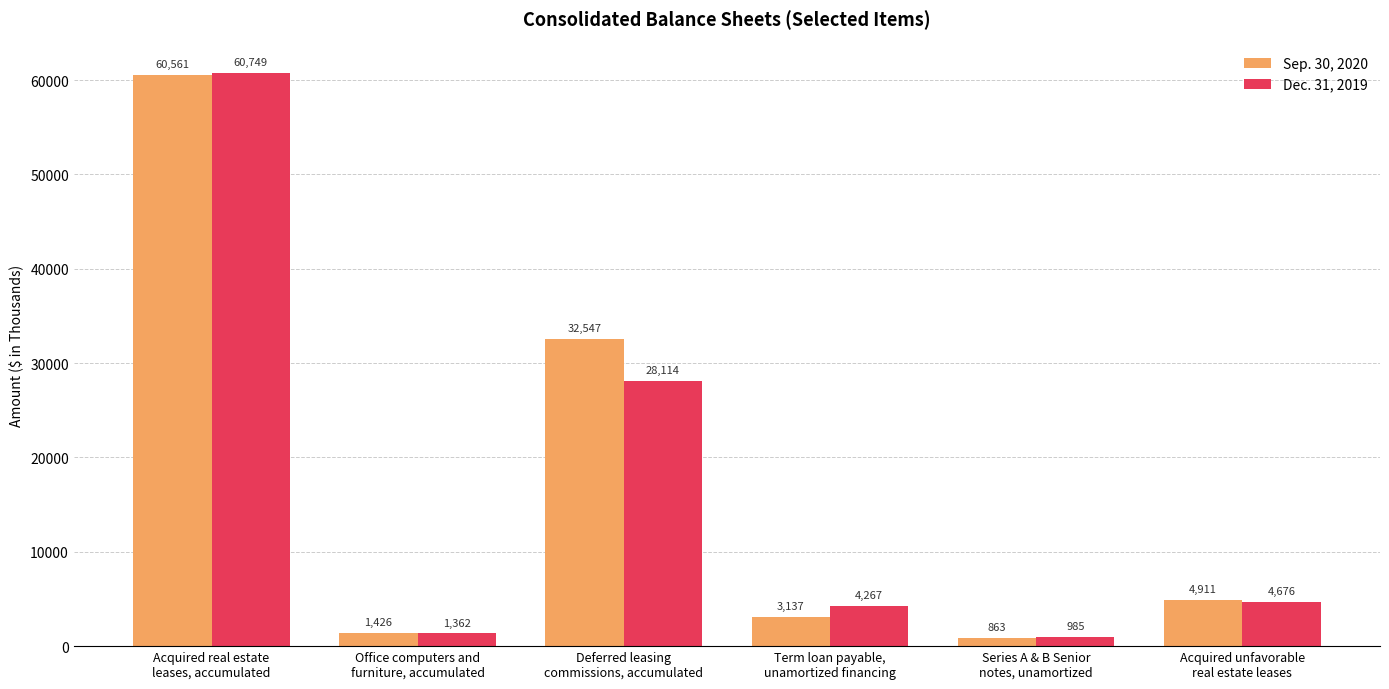

What is the value of the Dec. 31, 2019 bar at the 6th from the left?

4676